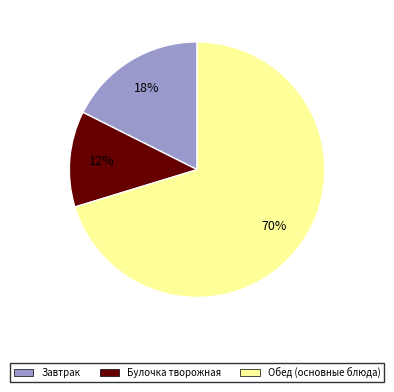

Which slice is the largest?

Обед (основные блюда)